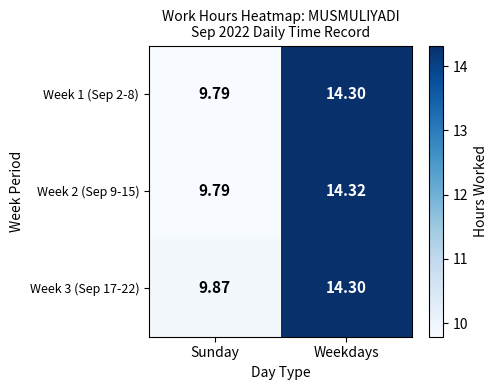

At which category is the sum across all series the highest?

Weekdays